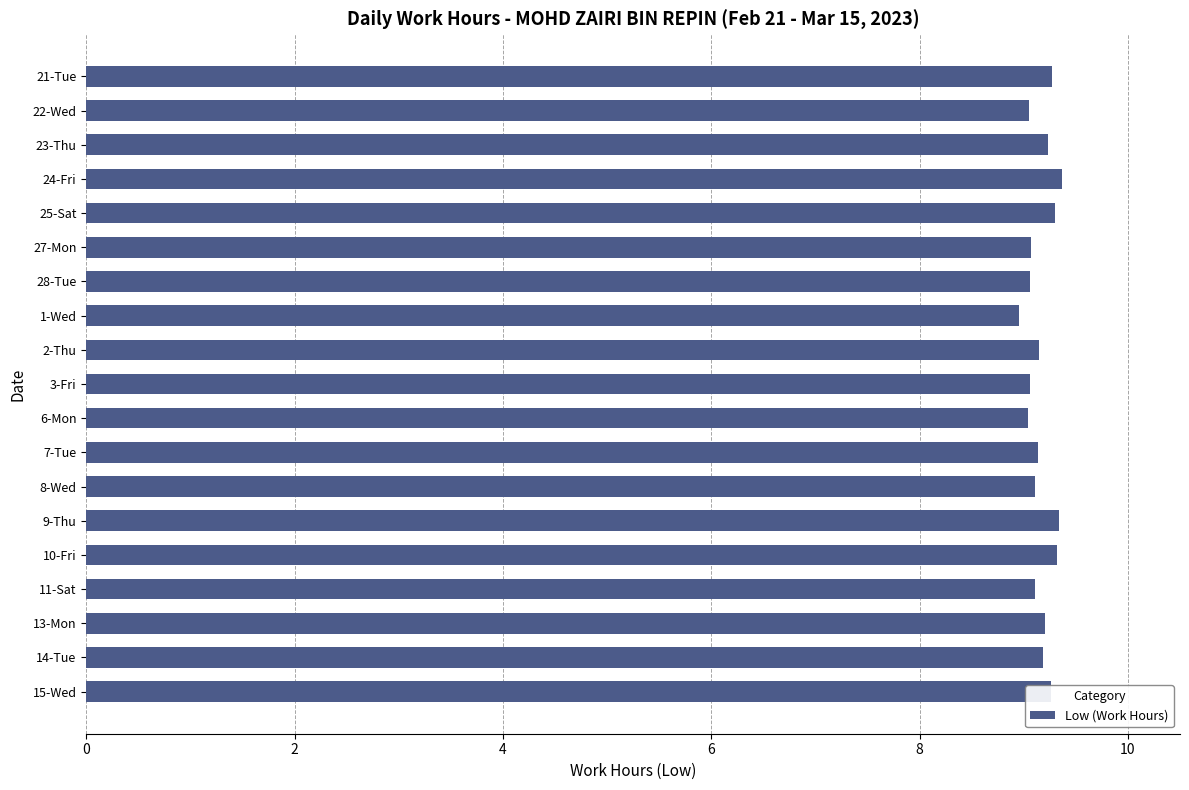

At which category does the chart reach its minimum across all series?

1-Wed